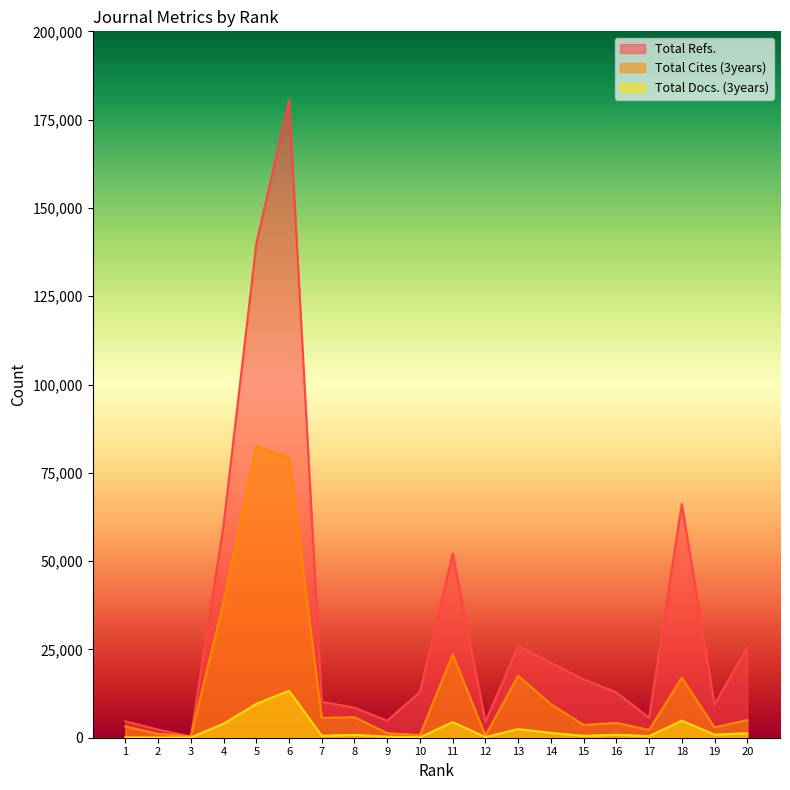

Which series changed the most between 17 and 20?

Total Refs.